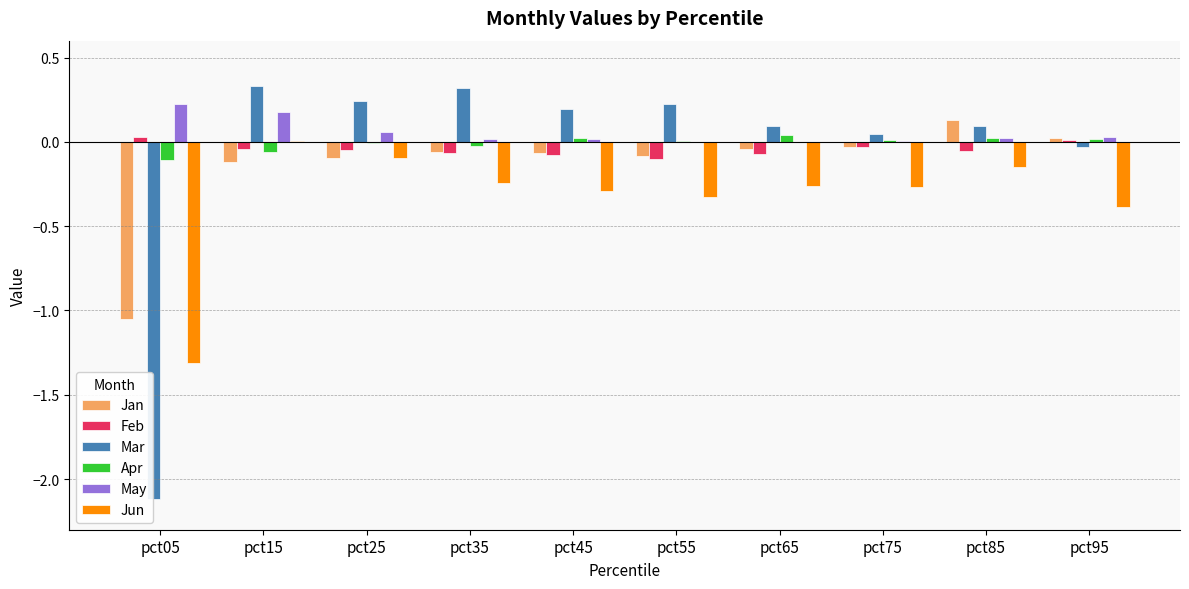

How many categories are shown in the chart?

10